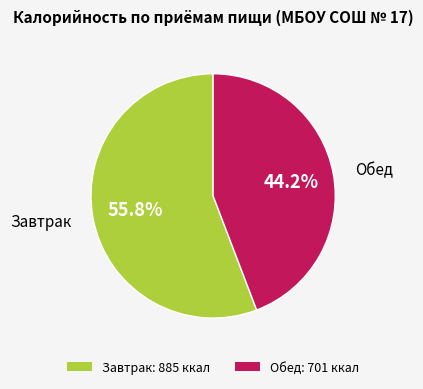

Is there a majority slice in this chart?

Yes